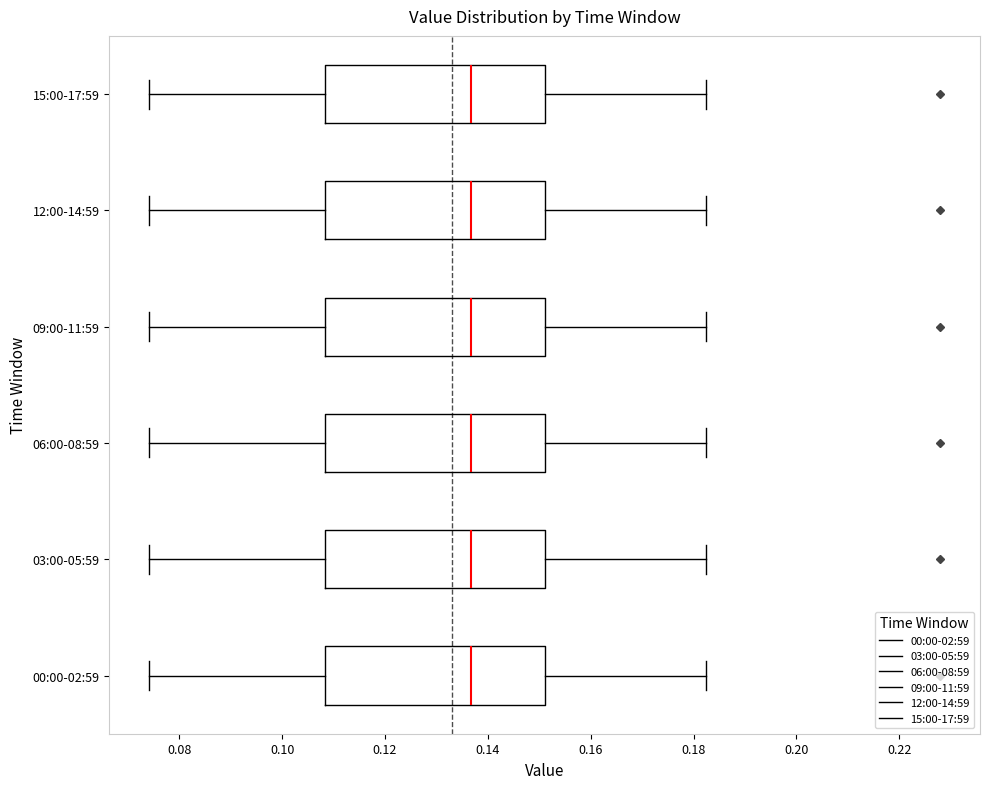

Where is the left edge of the box for 06:00-08:59 on the x-axis? The values are not printed on the chart, so give them approximately, as read against the axis.

0.108